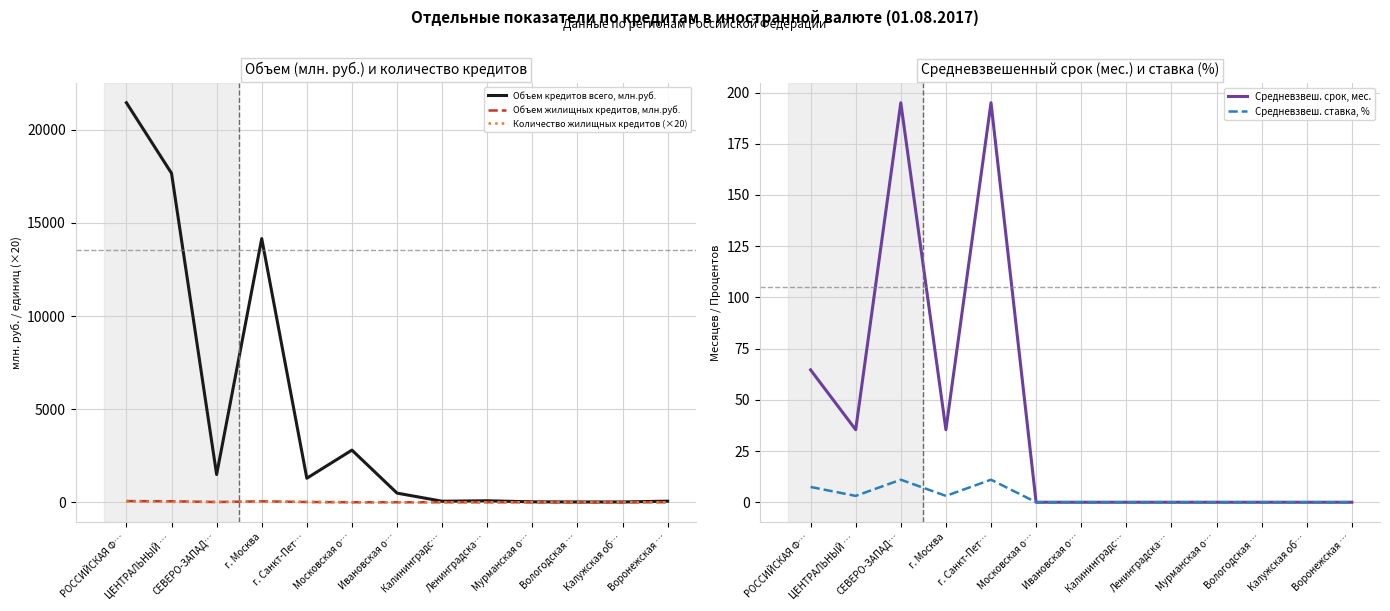

Where does the Объем кредитов всего, млн.руб. series first go above 490?

РОССИЙСКАЯ Ф…